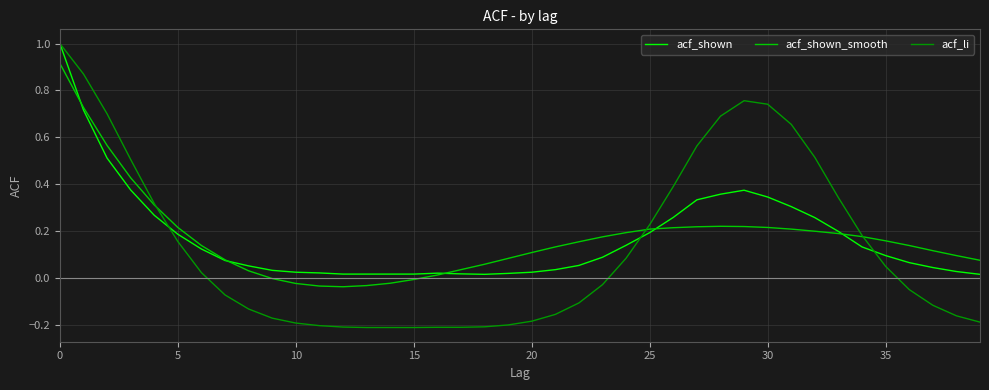

Which series has the widest spread of values?

acf_li